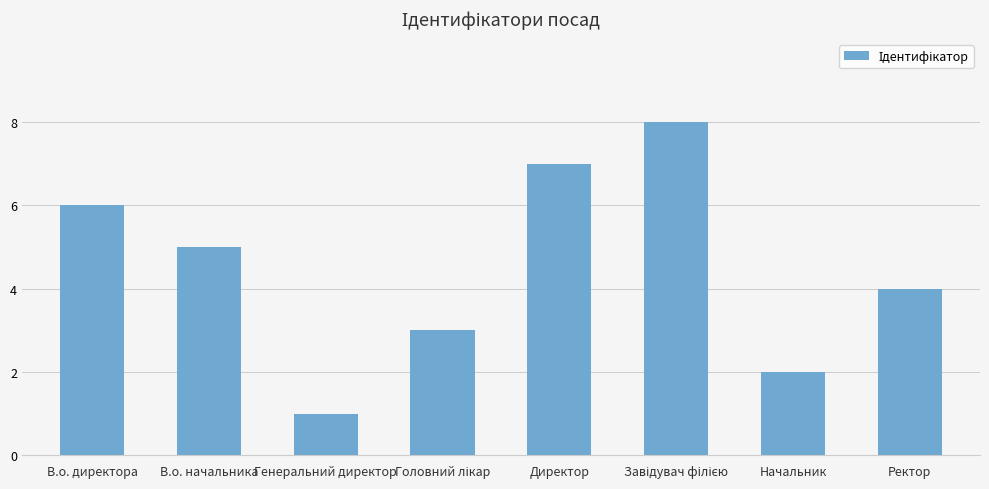

How many values are below 5?

4